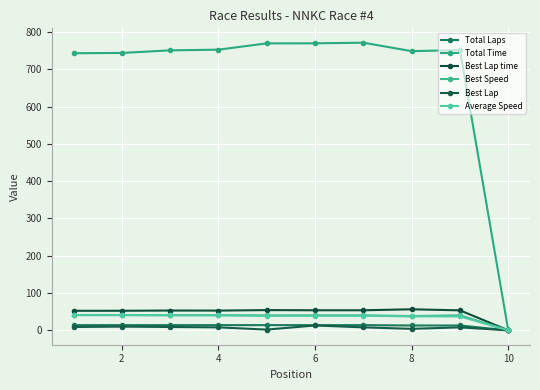

How many distinct data groups are displayed?

6